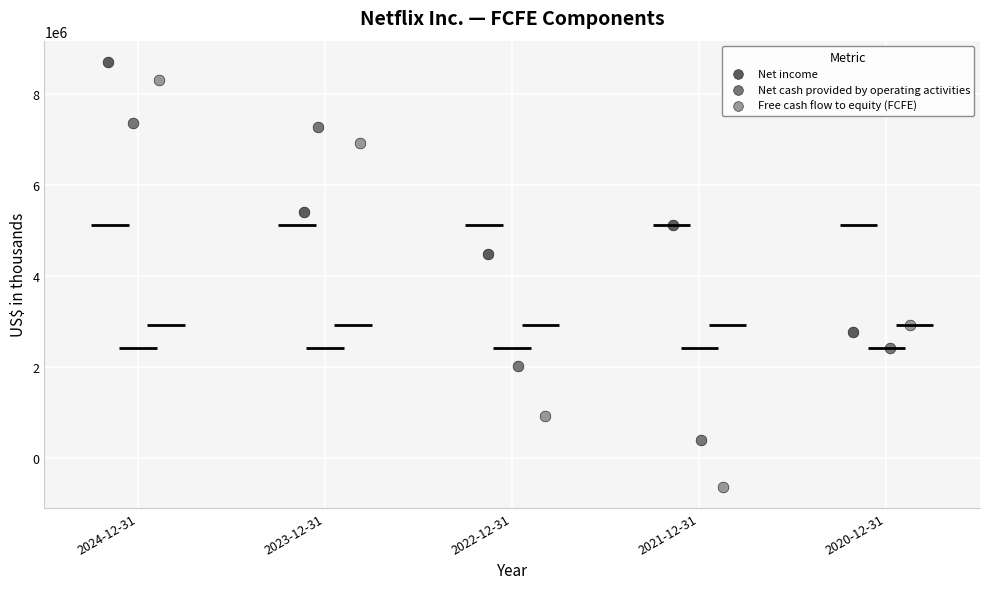

Which series has the largest Y range (max minus min)?

Free cash flow to equity (FCFE)